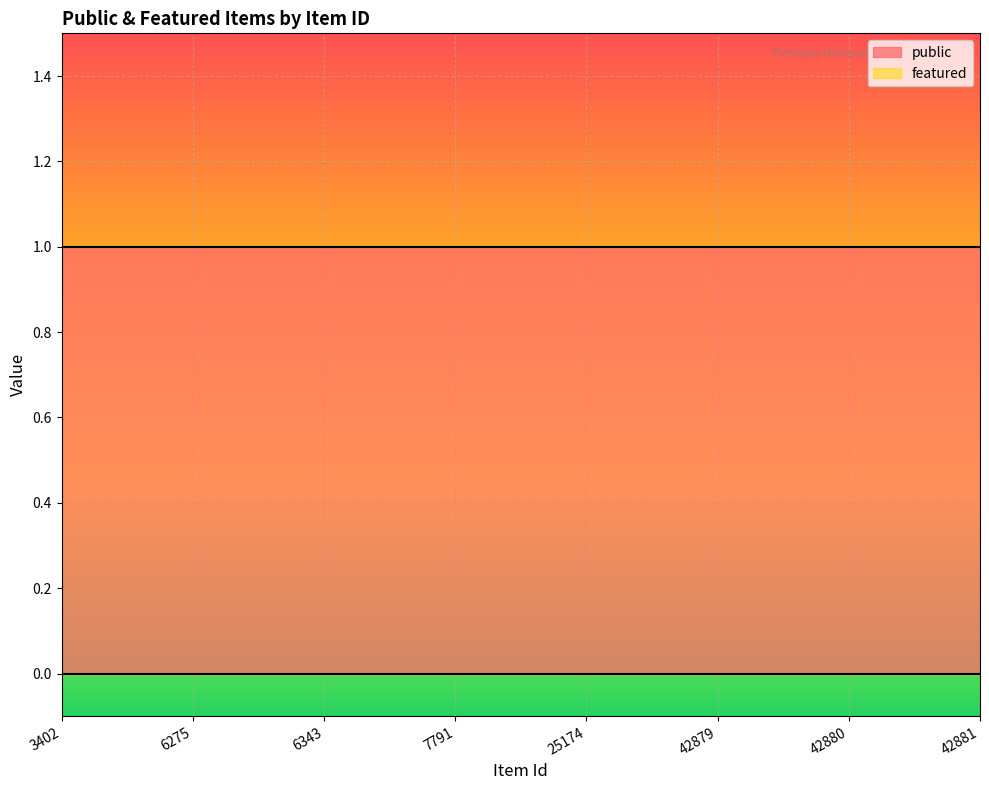

Reading left to right, transcribe all the data shown in this chart.

public: 1	1	1	1	1	1	1	1
featured: 0	0	0	0	0	0	0	0